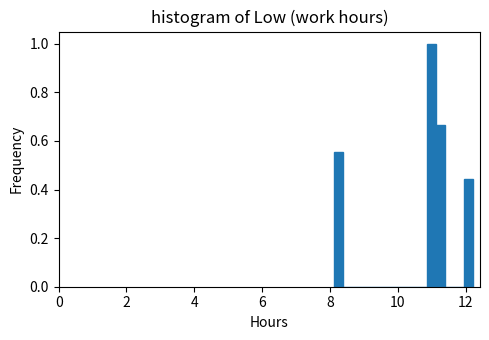

Around what value on the x-axis is the tallest bar? Give the approximate position of its centre, as read against the axis.

11.0